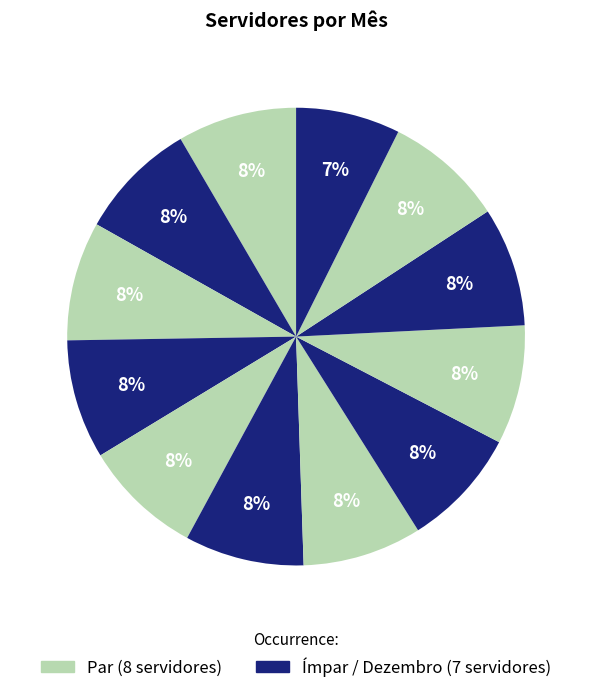

Count the number of slices in the pie.

12